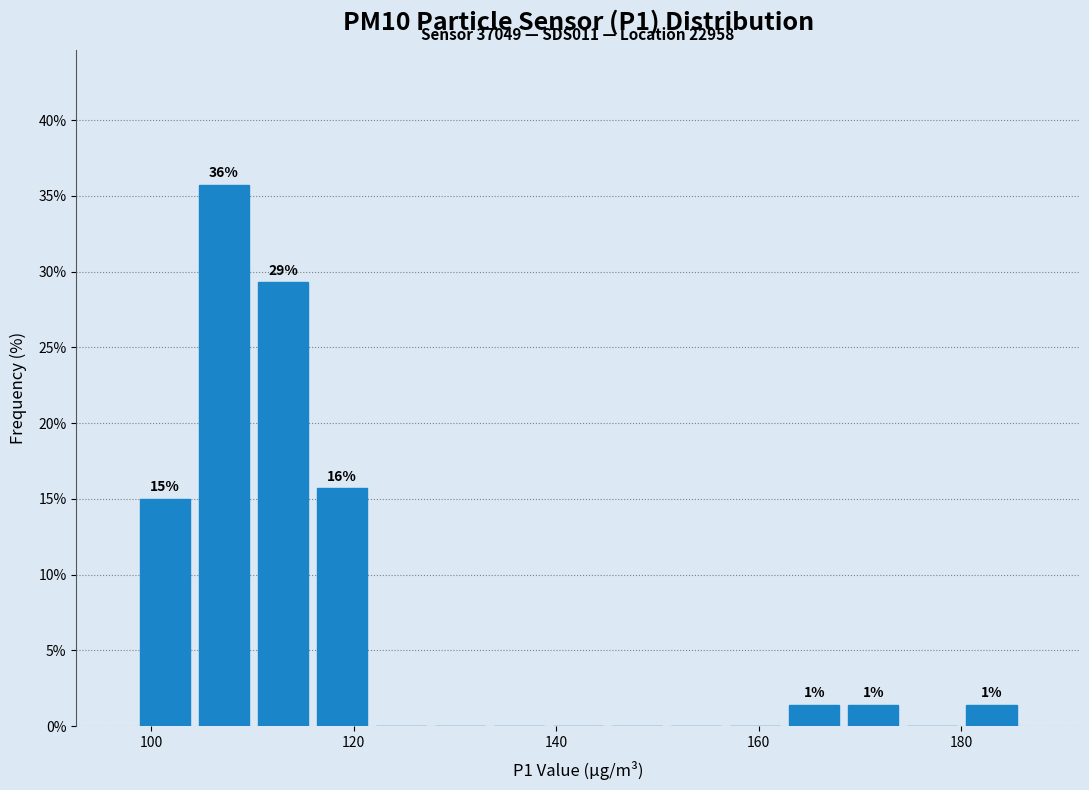

Read against the x-axis, roughly where is the centre of the tallest bar?

108